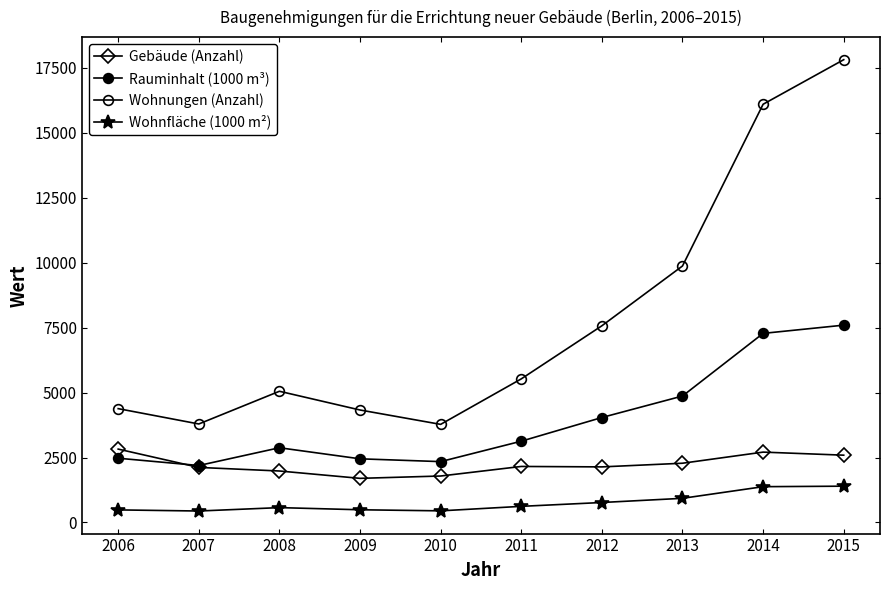

Is this an area chart (filled region under the line)?

No